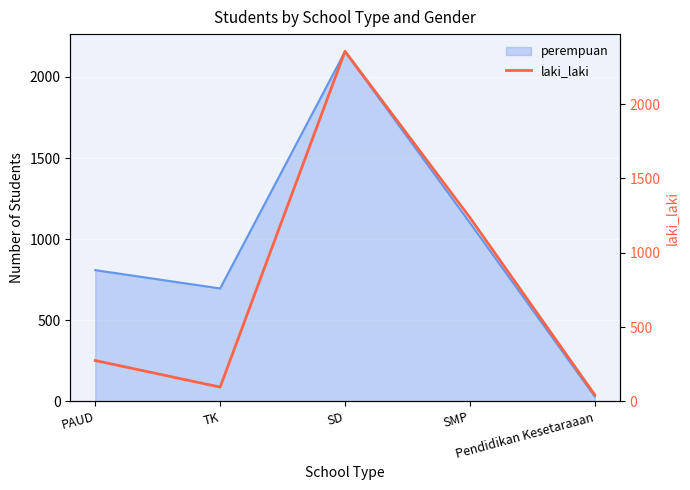

True or false: the data shows 25 at Pendidikan Kesetaraaan.

False